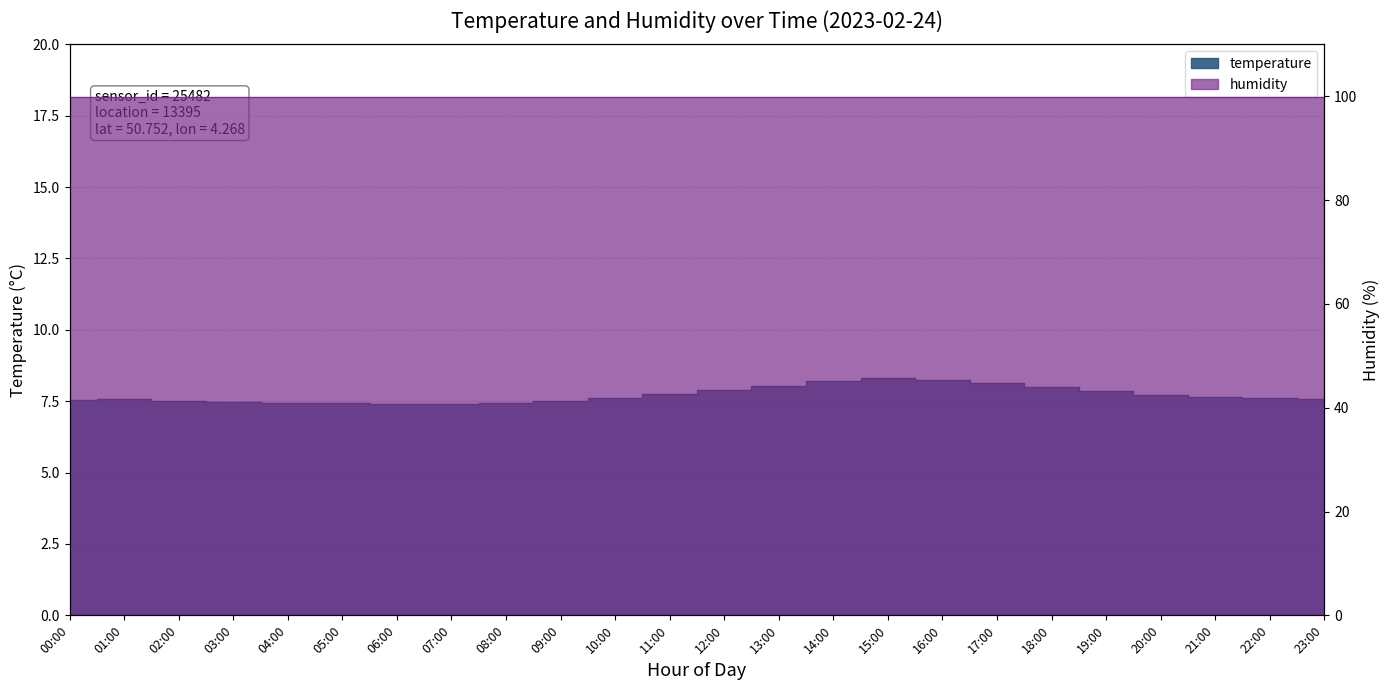

How many points are lower than both their immediate neighbors (excluding endpoints)?

1